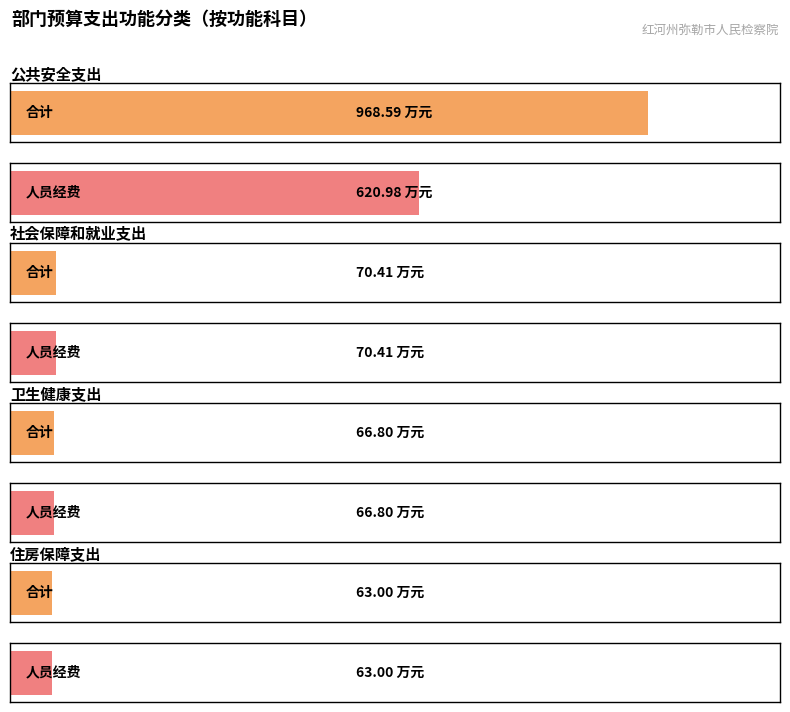

Rank the categories by 合计 value from lowest to highest.

住房保障支出, 卫生健康支出, 社会保障和就业支出, 公共安全支出